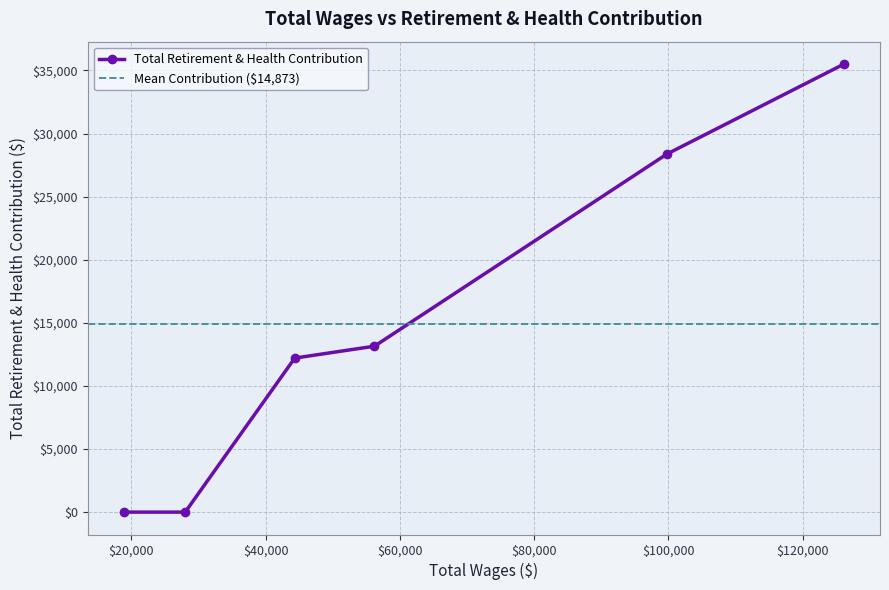

Between 126154 and 44329, which is larger?

126154